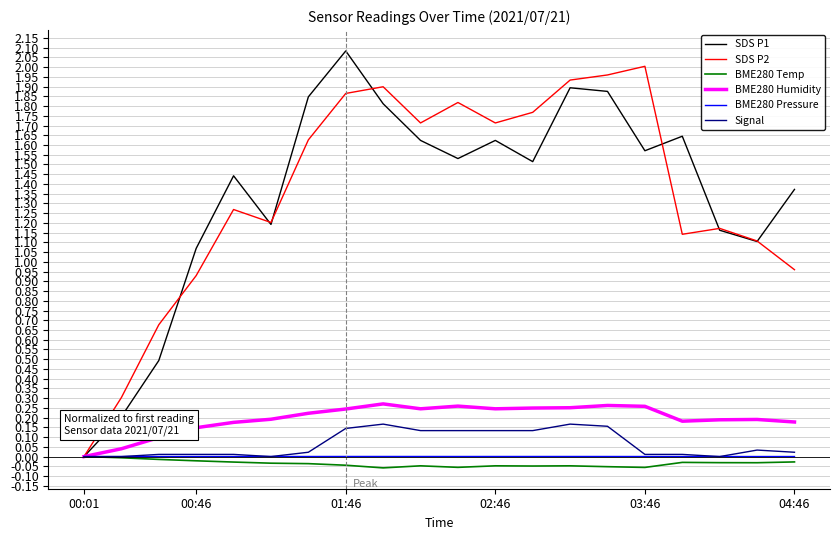

What is the greatest value displayed?

2.1